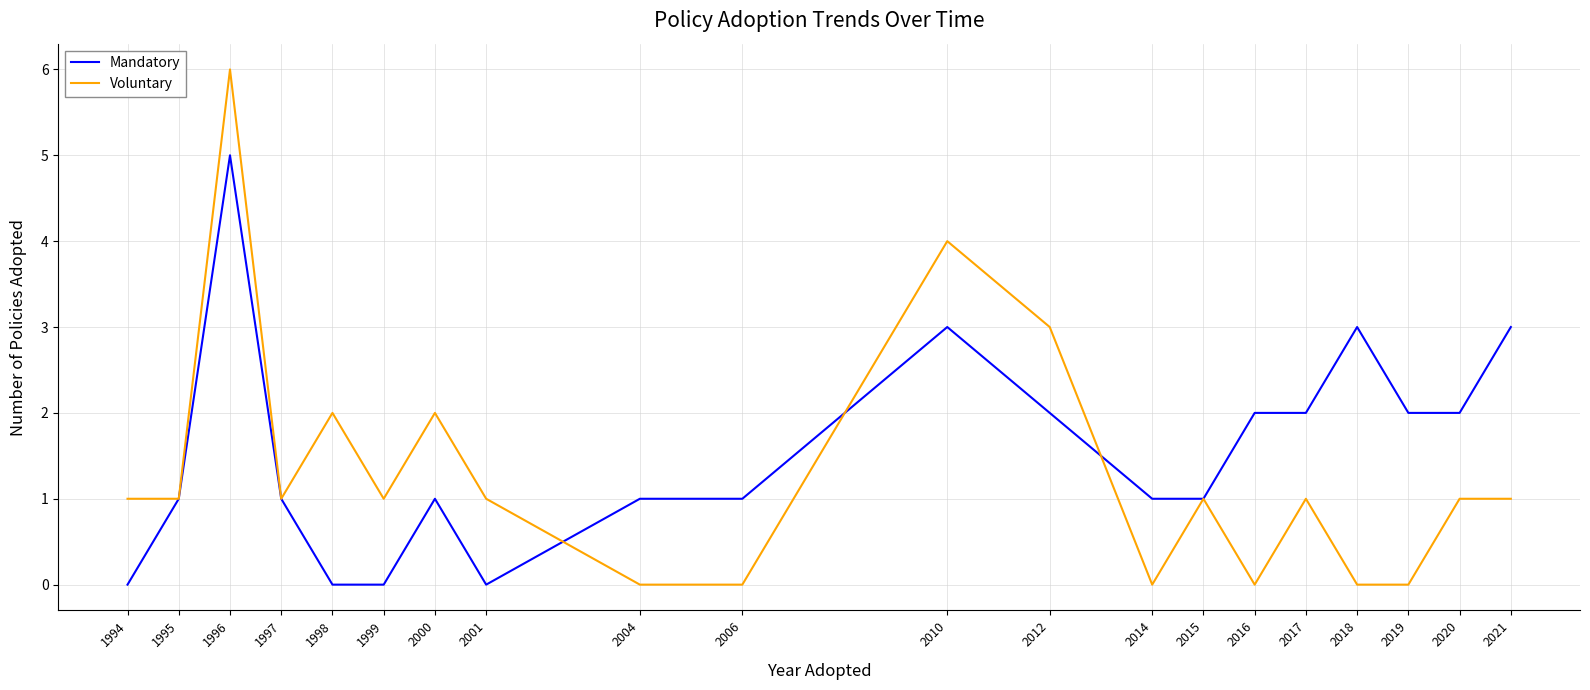

Is it true that Voluntary equals 0 at 2006?

True